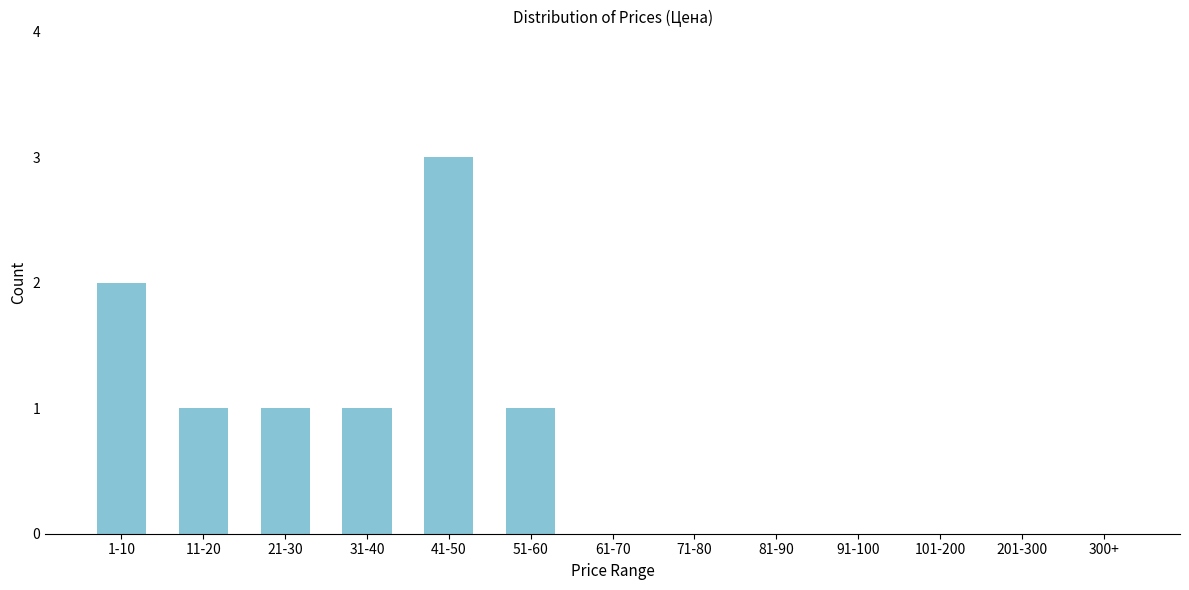

Reading right to left, what are all the values shown in this chart?

300+=0	201-300=0	101-200=0	91-100=0	81-90=0	71-80=0	61-70=0	51-60=1	41-50=3	31-40=1	21-30=1	11-20=1	1-10=2